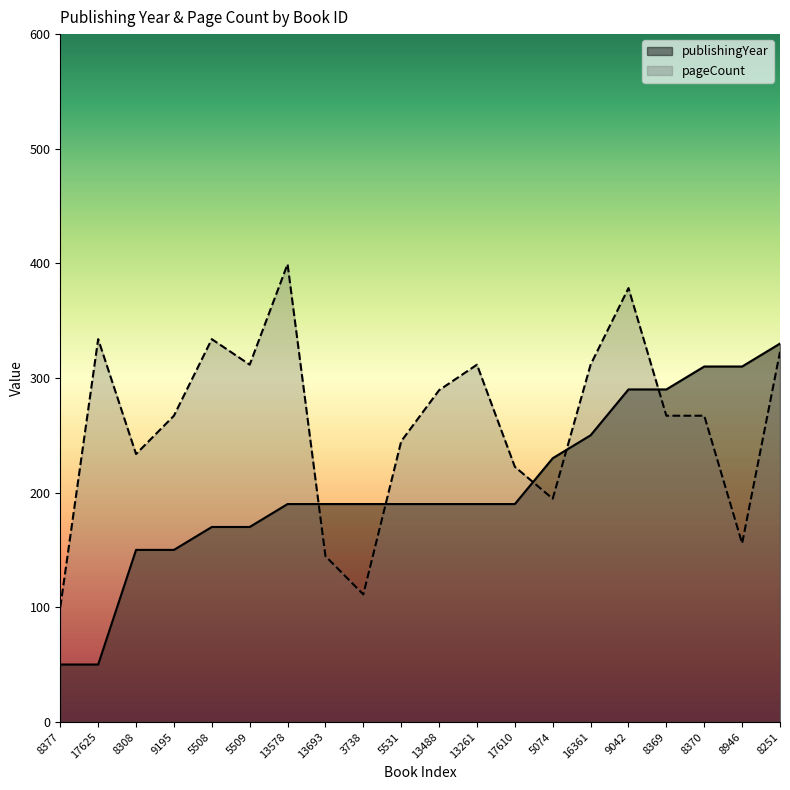

The value of pageCount at 9042 is 229.7. True or false?

False